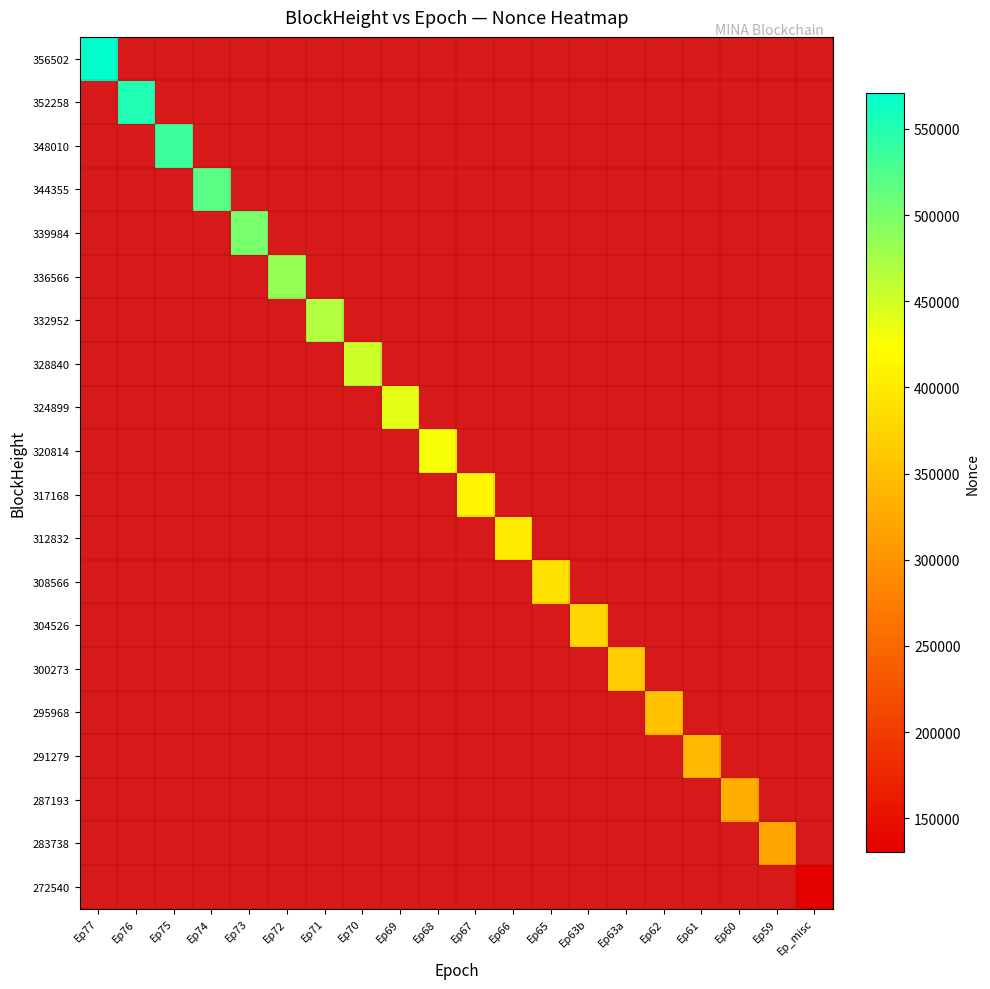

Is the value of 283738 at Ep73 greater than the value of 308566 at Ep75?

No